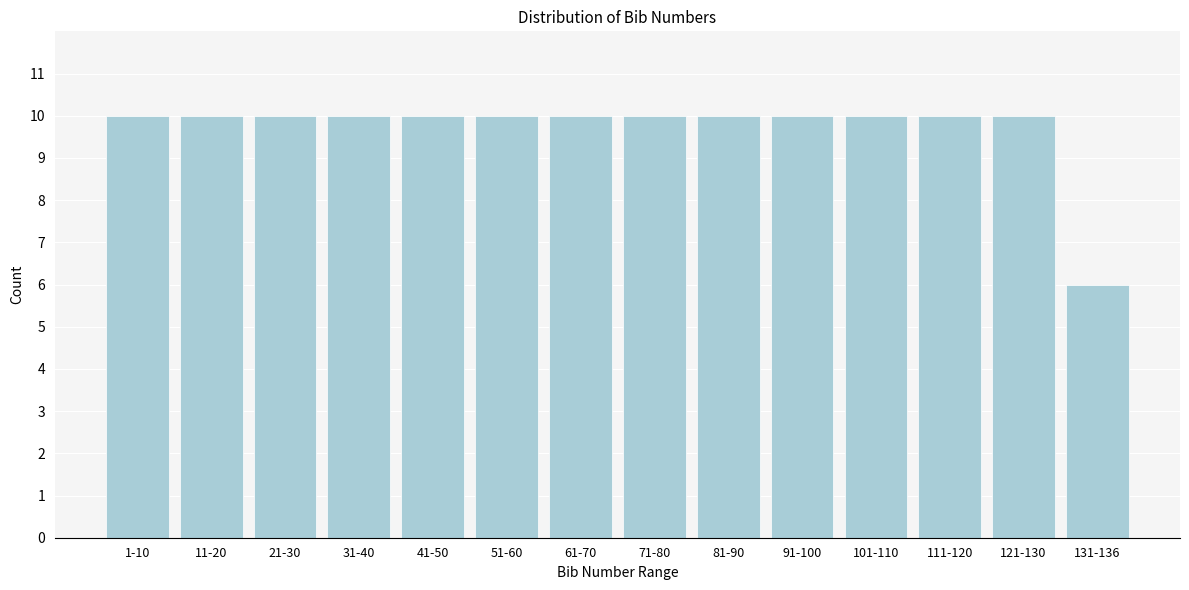

Reading left to right, what are all the values shown in this chart?

1-10=10	11-20=10	21-30=10	31-40=10	41-50=10	51-60=10	61-70=10	71-80=10	81-90=10	91-100=10	101-110=10	111-120=10	121-130=10	131-136=6